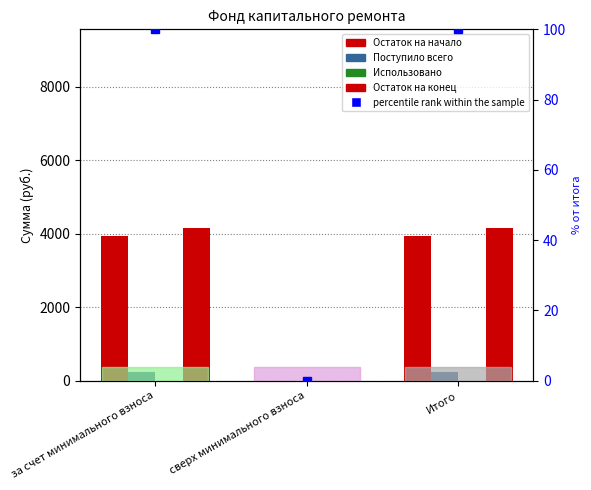

What is the difference between the highest and lowest values at за счет минимального взноса?

4161.3